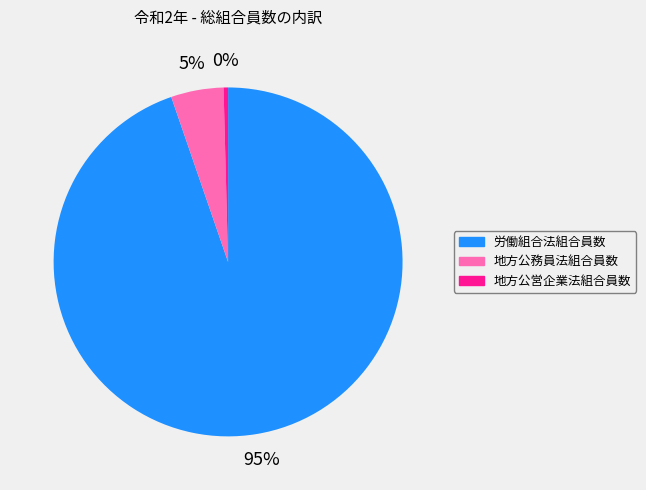

To the nearest percent, what is the average slice percentage?

33%